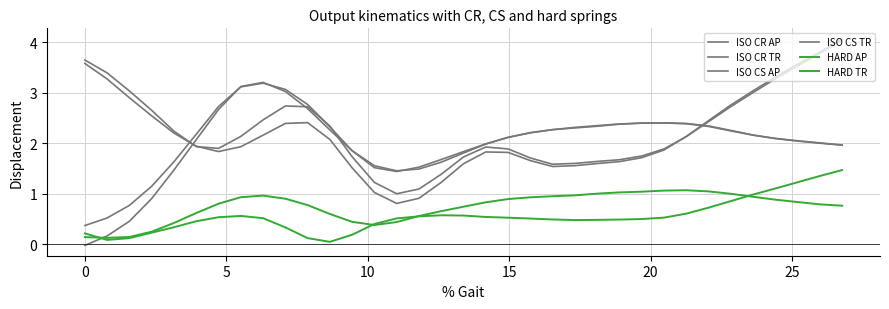

Is this an area chart (filled region under the line)?

No